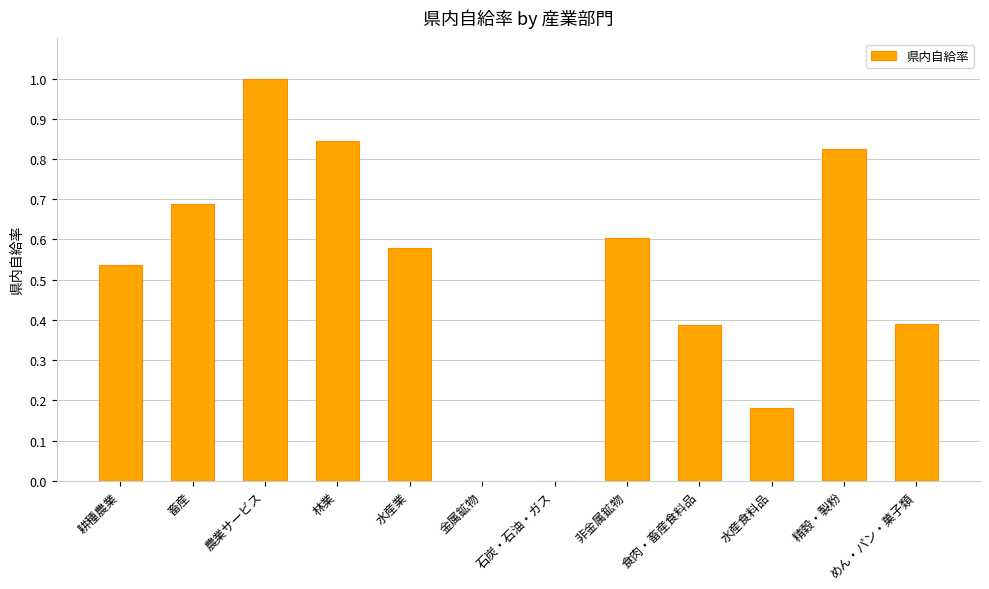

Which has a higher value, めん・パン・菓子類 or 石炭・石油・ガス?

めん・パン・菓子類